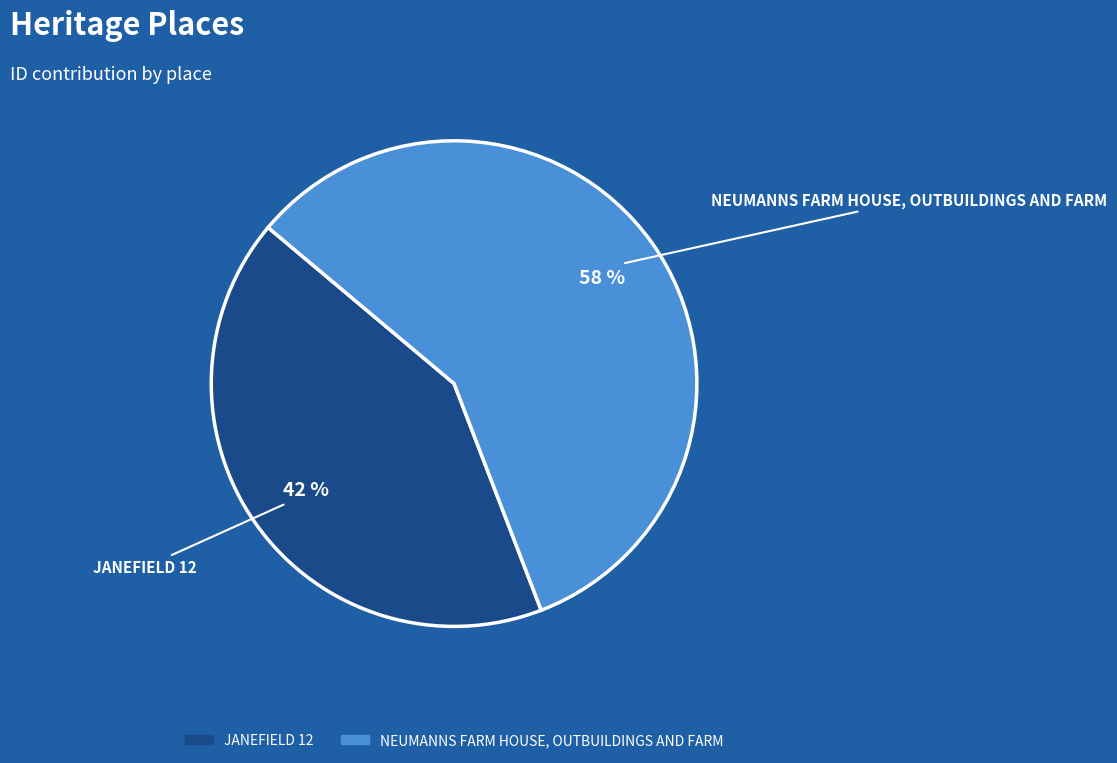

Which has a higher value, JANEFIELD 12 or NEUMANNS FARM HOUSE, OUTBUILDINGS AND FARM?

NEUMANNS FARM HOUSE, OUTBUILDINGS AND FARM